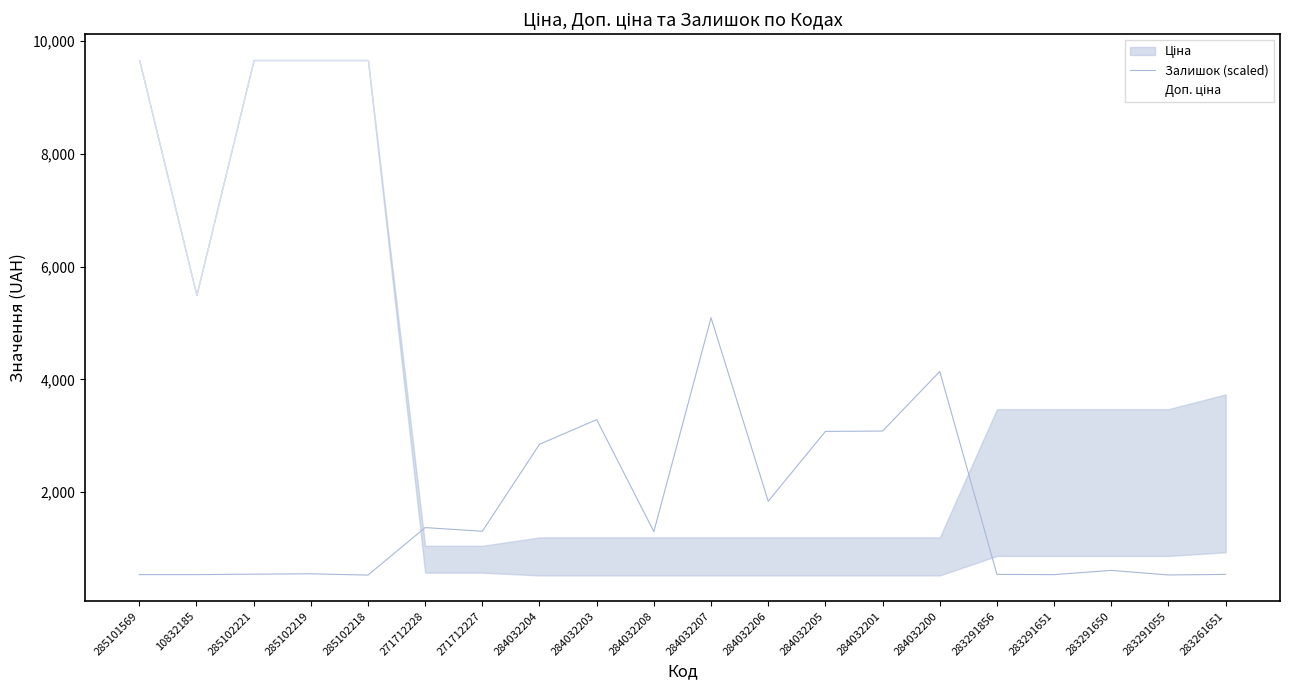

How many lines are shown in the chart?

1